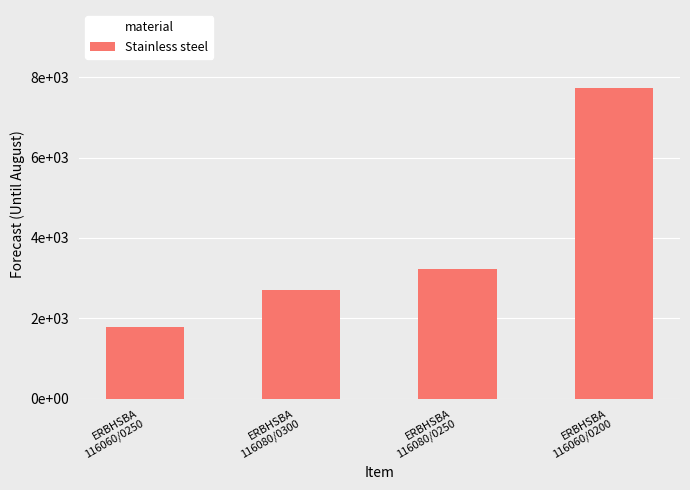

What is the label of the 2nd bar from the left?

ERBHSBA
116080/0300